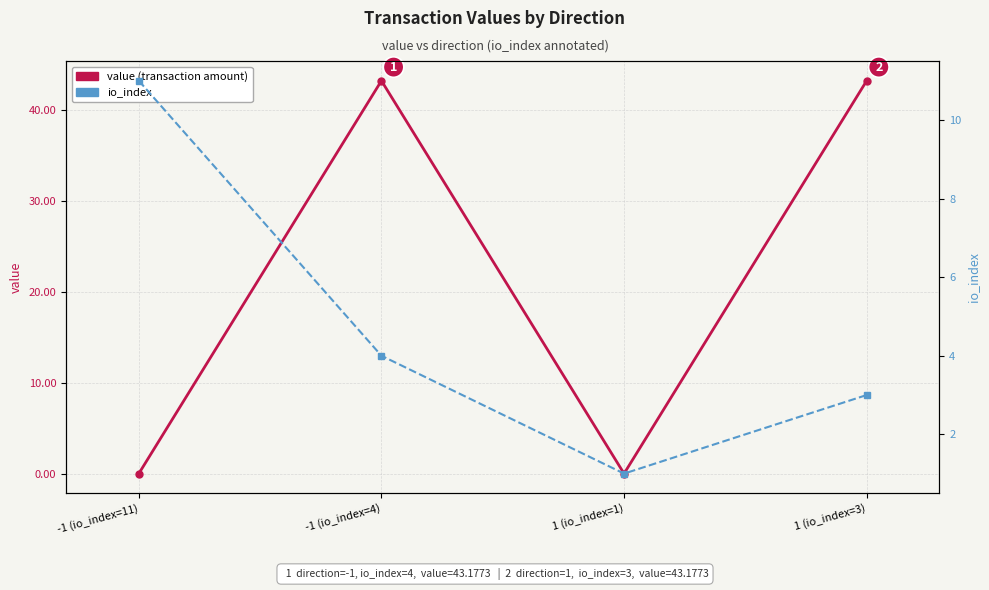

At which label is io_index closest to 6?

-1 (io_index=4)